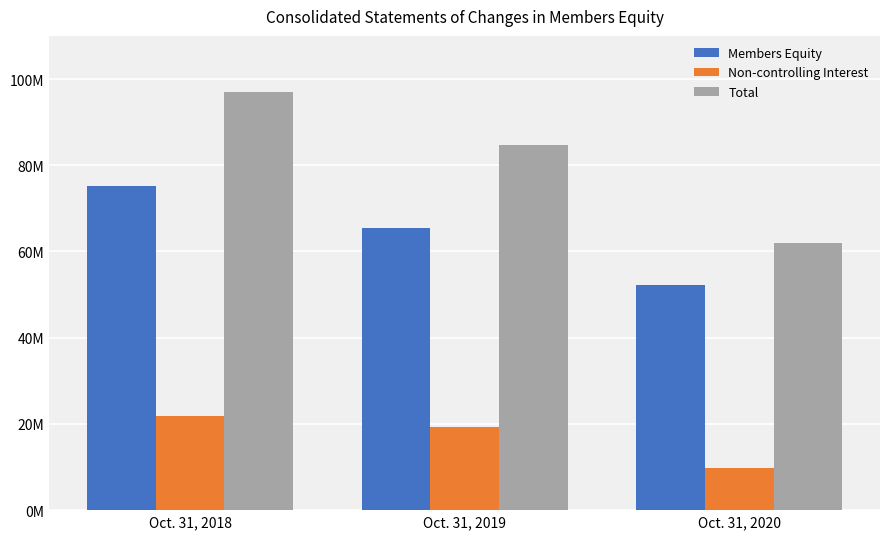

The Members Equity series shows 21650851 at Oct. 31, 2020. True or false?

False